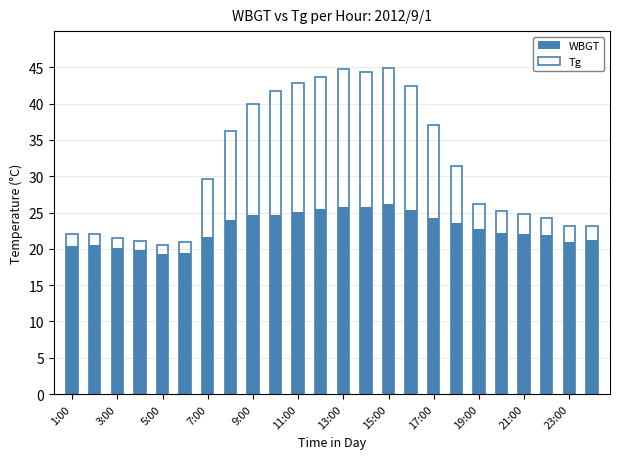

What is the difference between the highest and lowest values at 15:00?

18.7